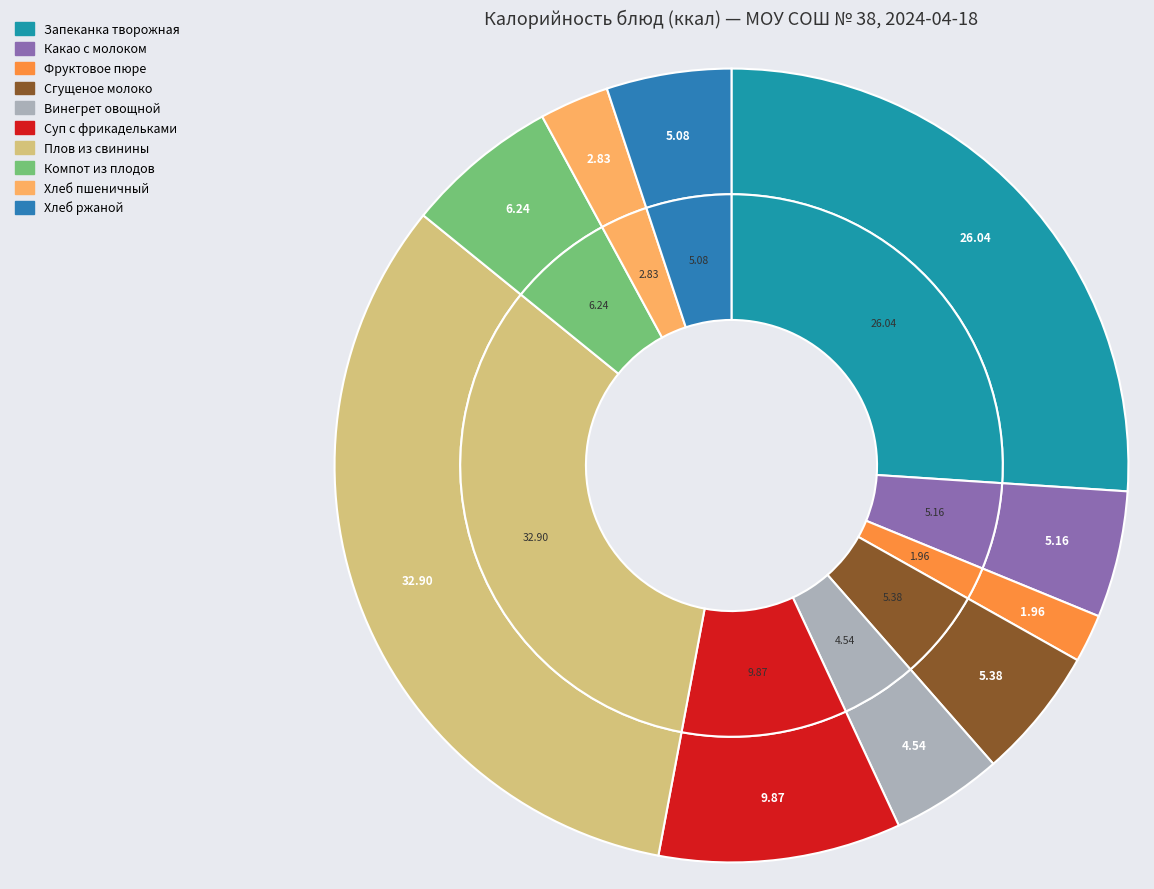

To the nearest percent, what is the average slice percentage?

10%